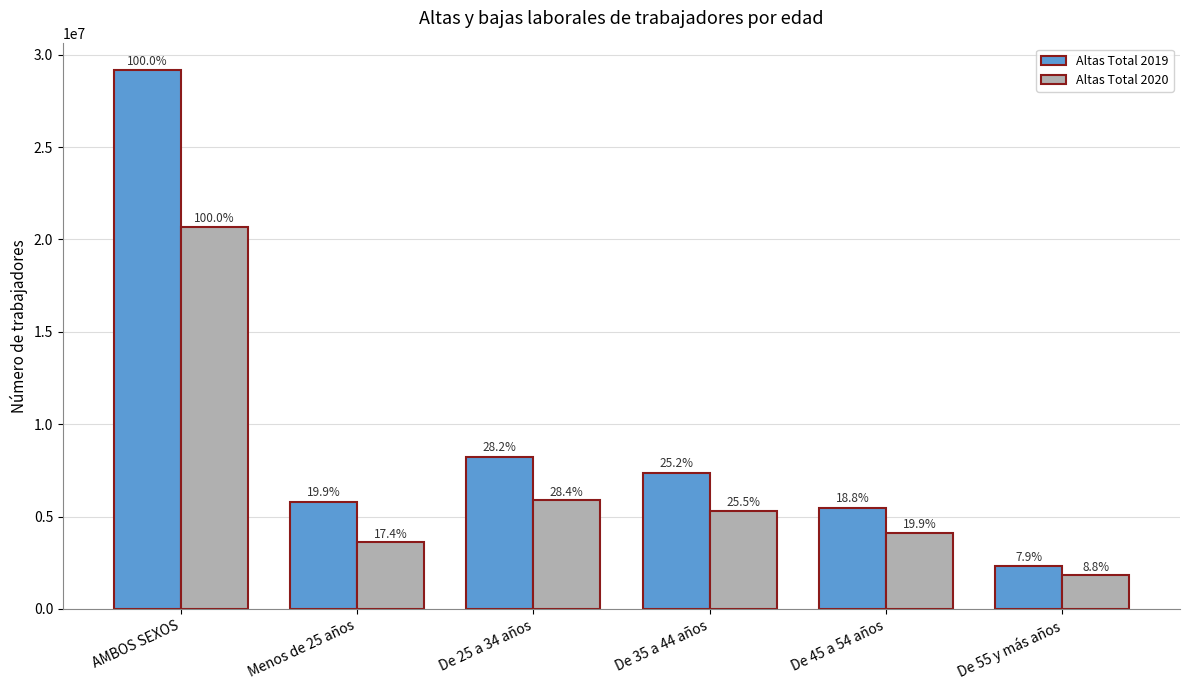

What is the highest value of the Altas Total 2020 series?

20699055